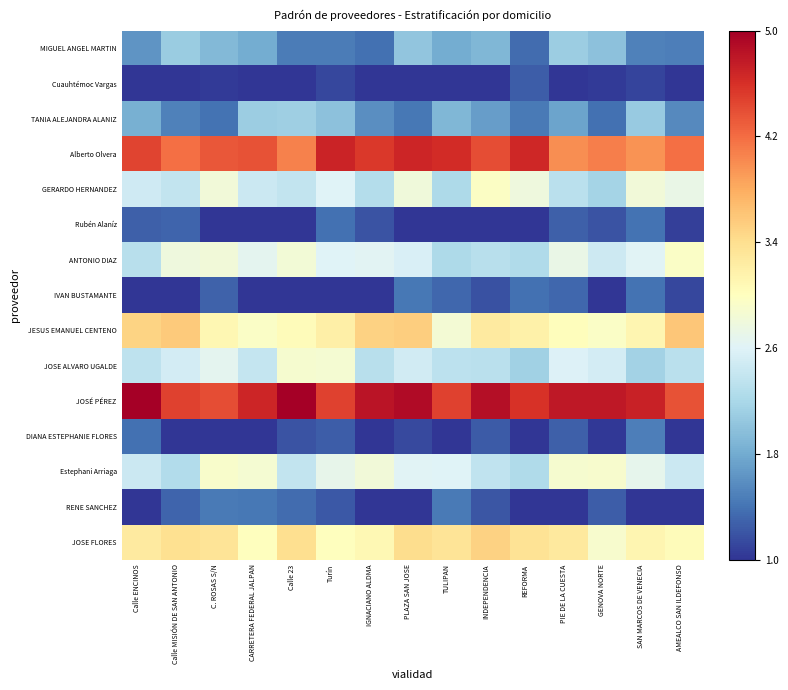

Count the number of data series in this chart.

15